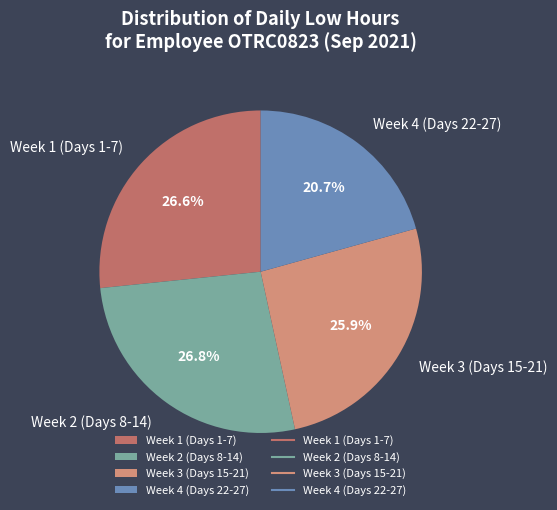

Between Week 1 (Days 1-7) and Week 3 (Days 15-21), which is larger?

Week 1 (Days 1-7)